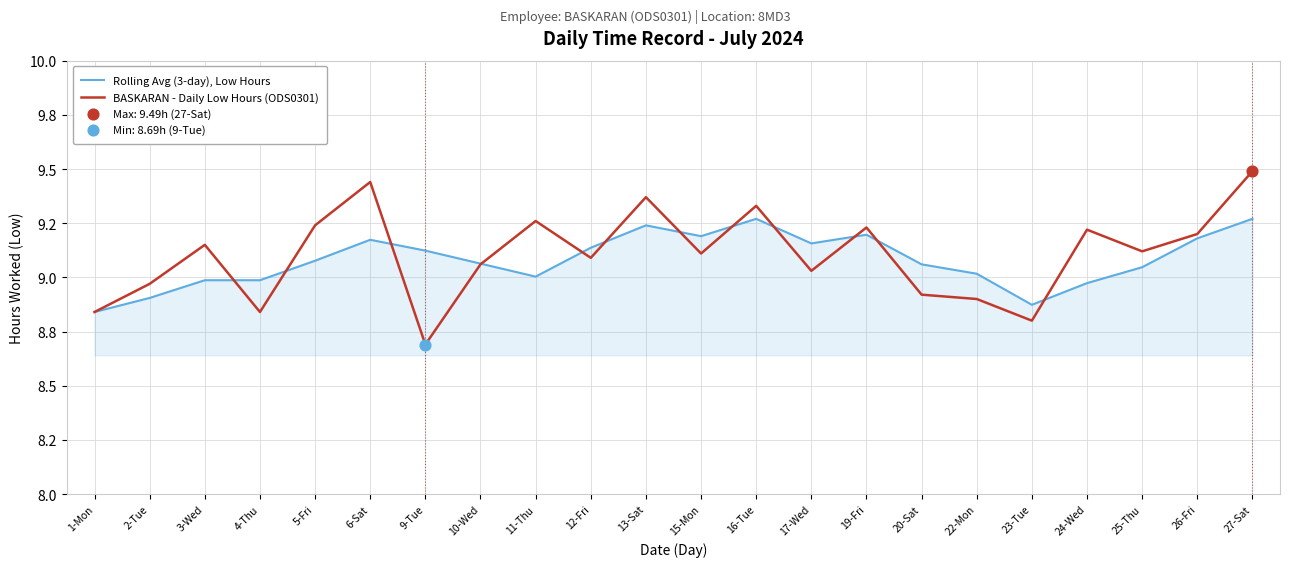

What is the total value across all series at 25-Thu?

18.2